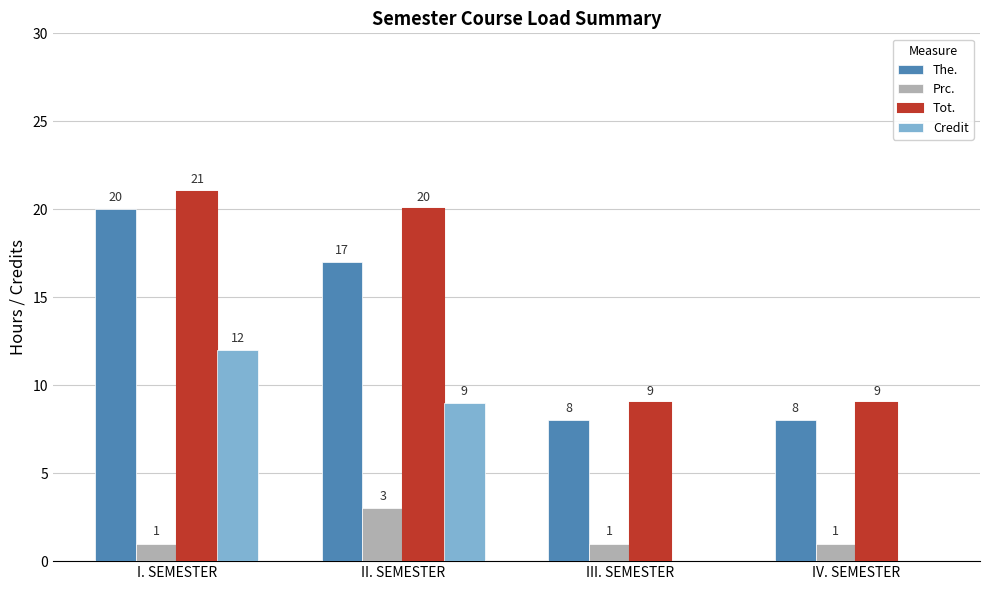

Count the The. values in the range 8 to 20.

4